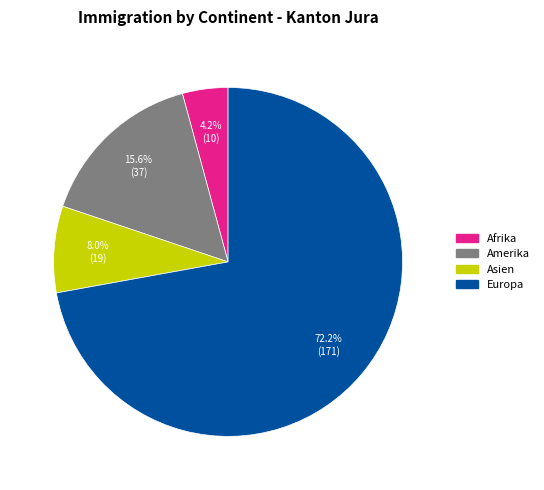

Which slice is the largest?

Europa